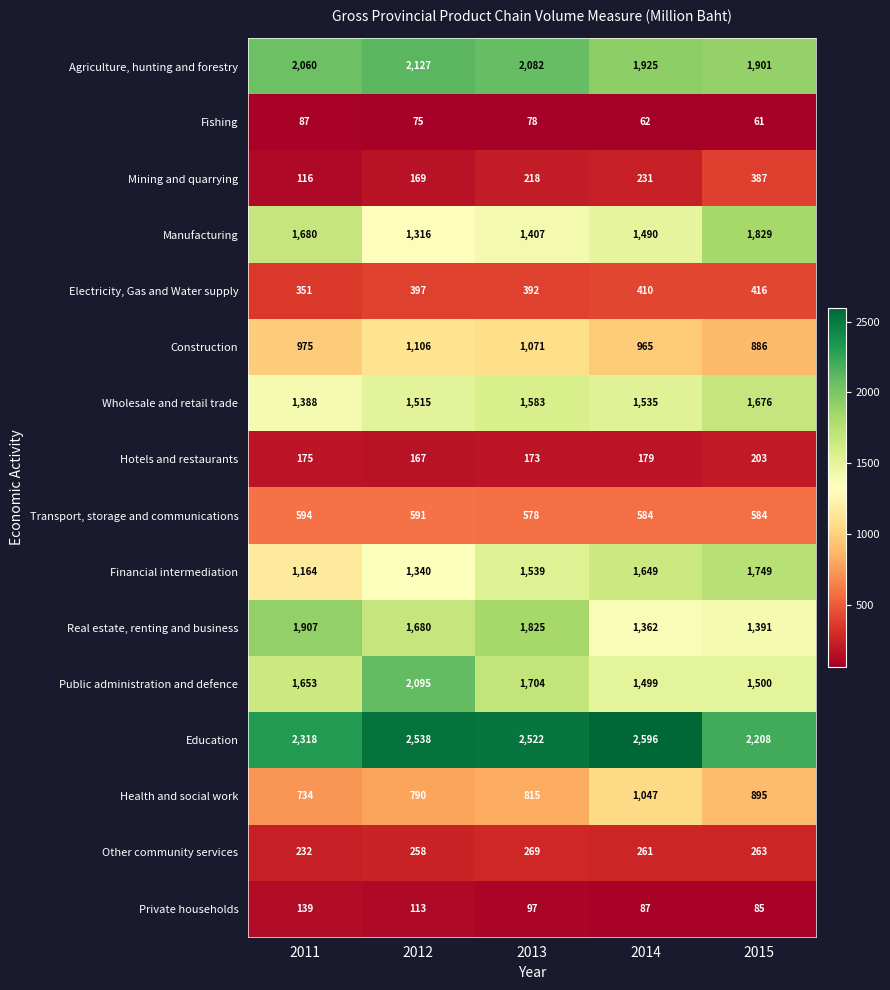

What is the difference between the maximum and minimum values in the Construction series?

220